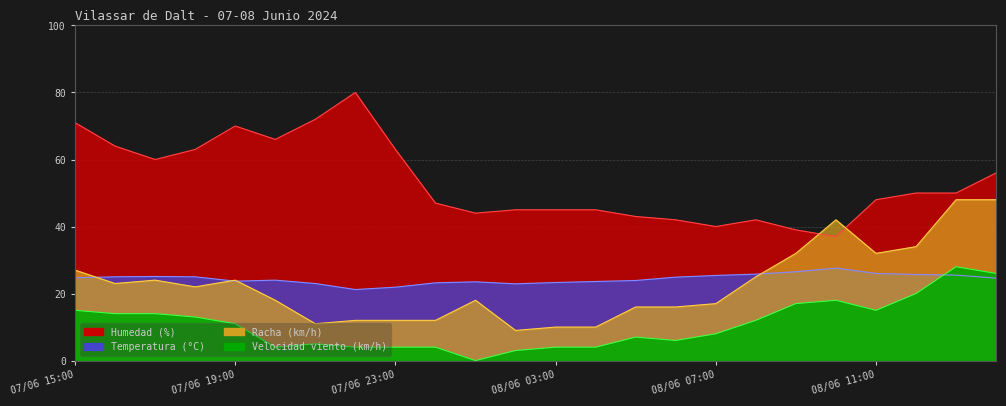

Reading right to left, what are all the values shown in this chart?

Temperatura (°C): 08/06 14:00=24.6	08/06 13:00=25.5	08/06 12:00=25.7	08/06 11:00=26.0	08/06 10:00=27.6	08/06 09:00=26.5	08/06 08:00=25.8	08/06 07:00=25.4	08/06 06:00=24.9	08/06 05:00=23.9	08/06 04:00=23.6	08/06 03:00=23.3	08/06 02:00=22.9	08/06 01:00=23.5	08/06 00:00=23.2	07/06 23:00=21.9	07/06 22:00=21.2	07/06 21:00=23.0	07/06 20:00=24.0	07/06 19:00=23.7	07/06 18:00=25.0	07/06 17:00=25.1	07/06 16:00=25.0	07/06 15:00=24.7
Humedad (%): 08/06 14:00=56.0	08/06 13:00=50.0	08/06 12:00=50.0	08/06 11:00=48.0	08/06 10:00=37.0	08/06 09:00=39.0	08/06 08:00=42.0	08/06 07:00=40.0	08/06 06:00=42.0	08/06 05:00=43.0	08/06 04:00=45.0	08/06 03:00=45.0	08/06 02:00=45.0	08/06 01:00=44.0	08/06 00:00=47.0	07/06 23:00=63.0	07/06 22:00=80.0	07/06 21:00=72.0	07/06 20:00=66.0	07/06 19:00=70.0	07/06 18:00=63.0	07/06 17:00=60.0	07/06 16:00=64.0	07/06 15:00=71.0
Velocidad viento (km/h): 08/06 14:00=26.0	08/06 13:00=28.0	08/06 12:00=20.0	08/06 11:00=15.0	08/06 10:00=18.0	08/06 09:00=17.0	08/06 08:00=12.0	08/06 07:00=8.0	08/06 06:00=6.0	08/06 05:00=7.0	08/06 04:00=4.0	08/06 03:00=4.0	08/06 02:00=3.0	08/06 01:00=0.0	08/06 00:00=4.0	07/06 23:00=4.0	07/06 22:00=4.0	07/06 21:00=5.0	07/06 20:00=4.0	07/06 19:00=11.0	07/06 18:00=13.0	07/06 17:00=14.0	07/06 16:00=14.0	07/06 15:00=15.0
Racha (km/h): 08/06 14:00=48.0	08/06 13:00=48.0	08/06 12:00=34.0	08/06 11:00=32.0	08/06 10:00=42.0	08/06 09:00=32.0	08/06 08:00=25.0	08/06 07:00=17.0	08/06 06:00=16.0	08/06 05:00=16.0	08/06 04:00=10.0	08/06 03:00=10.0	08/06 02:00=9.0	08/06 01:00=18.0	08/06 00:00=12.0	07/06 23:00=12.0	07/06 22:00=12.0	07/06 21:00=11.0	07/06 20:00=18.0	07/06 19:00=24.0	07/06 18:00=22.0	07/06 17:00=24.0	07/06 16:00=23.0	07/06 15:00=27.0